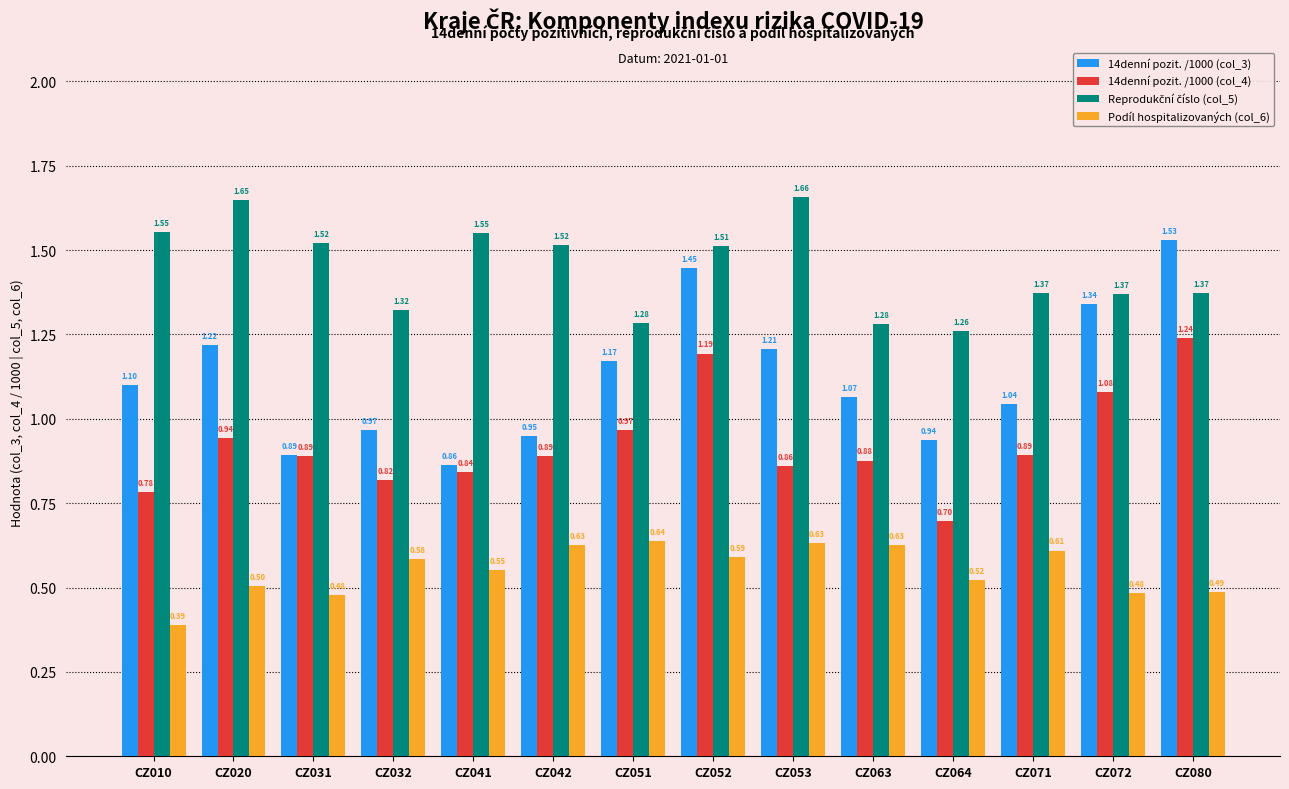

How many bars are there in total?

56